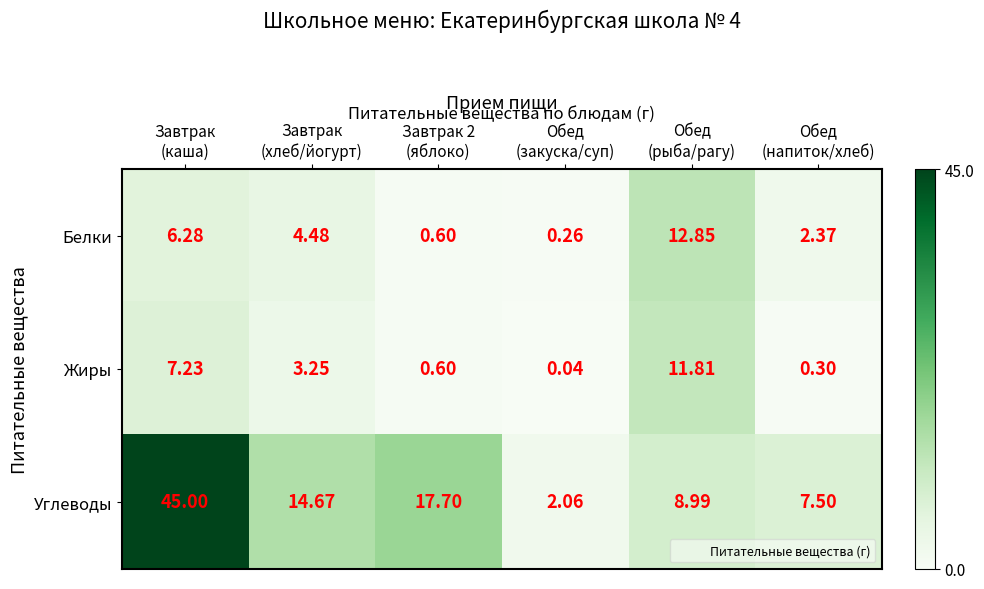

Which series has the largest total across all categories?

Углеводы